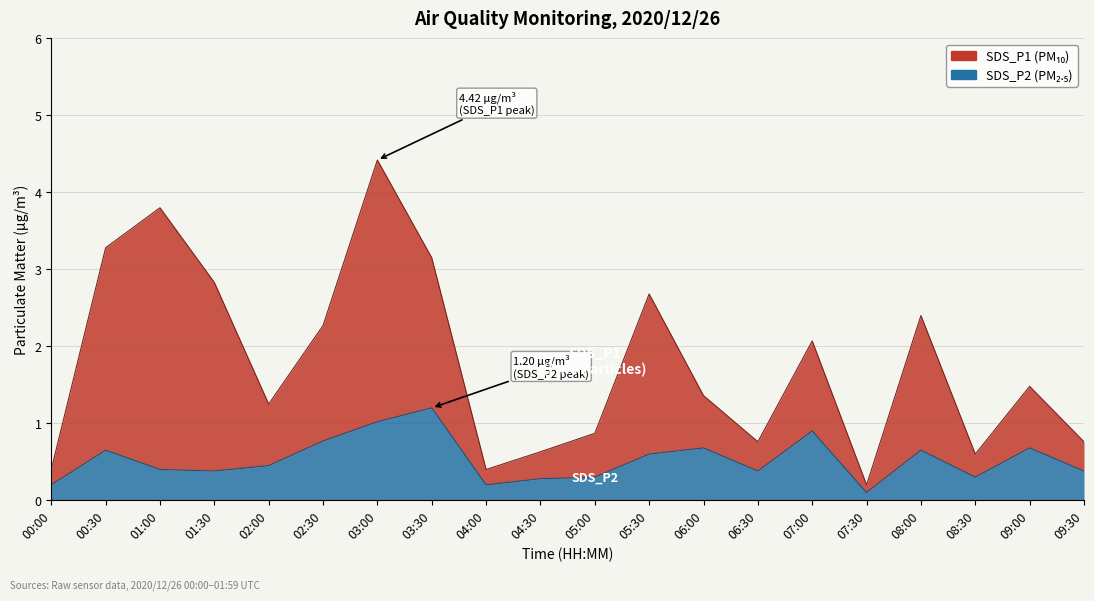

Does the chart display data point markers on the line(s)?

No